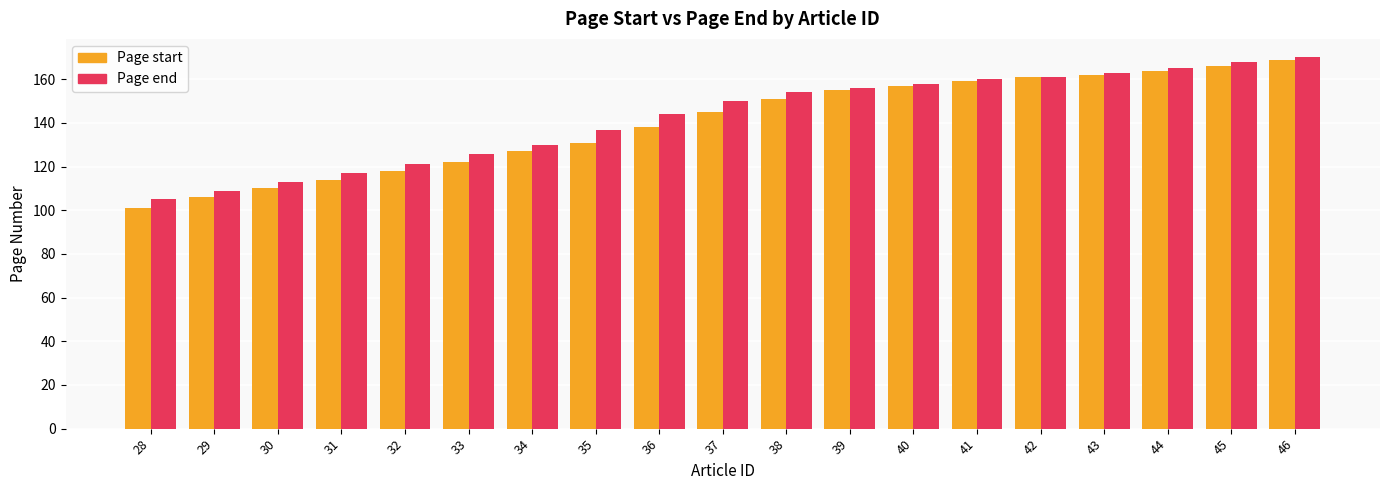

Between 32 and 43, which series saw the biggest shift?

Page start